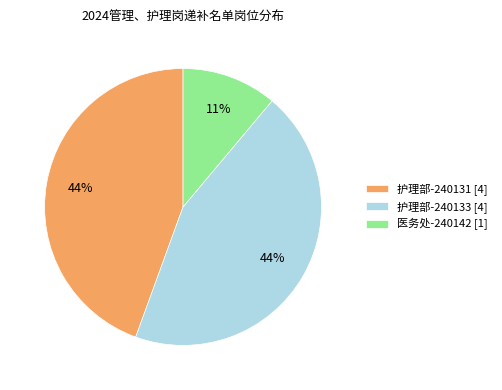

Combined, do 护理部-240131 [4] and 医务处-240142 [1] account for over 50%?

Yes